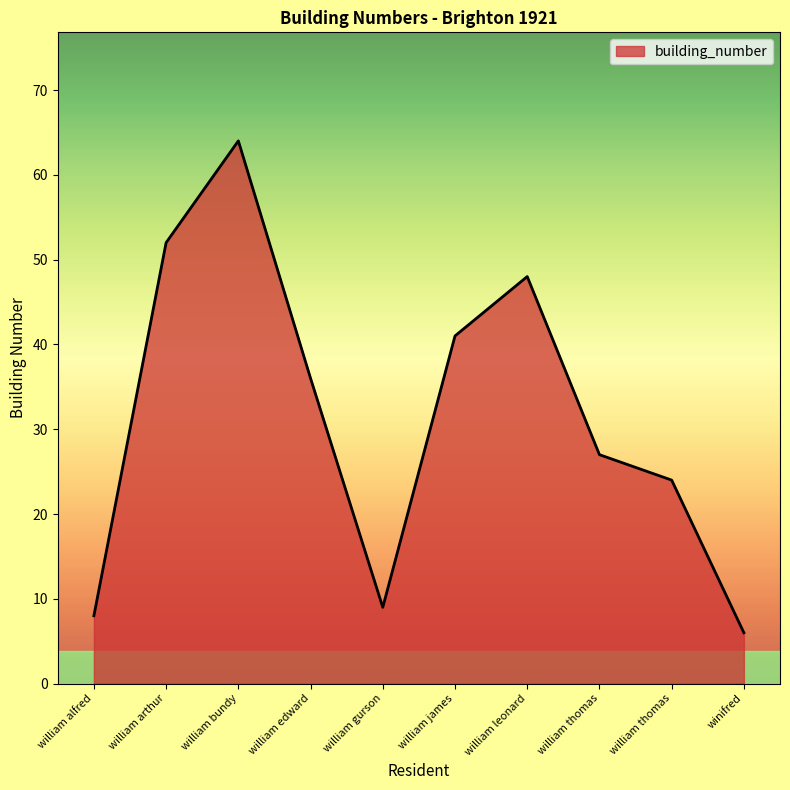

The value at winifred is 6. True or false?

True